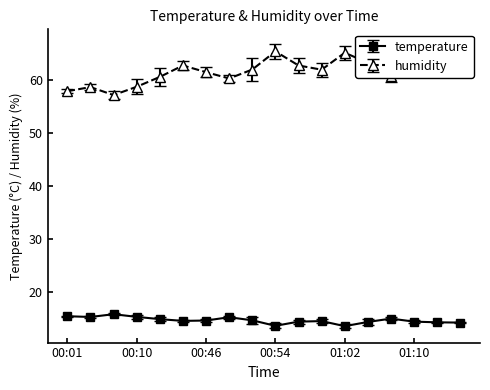

Which series has the largest total across all categories?

humidity